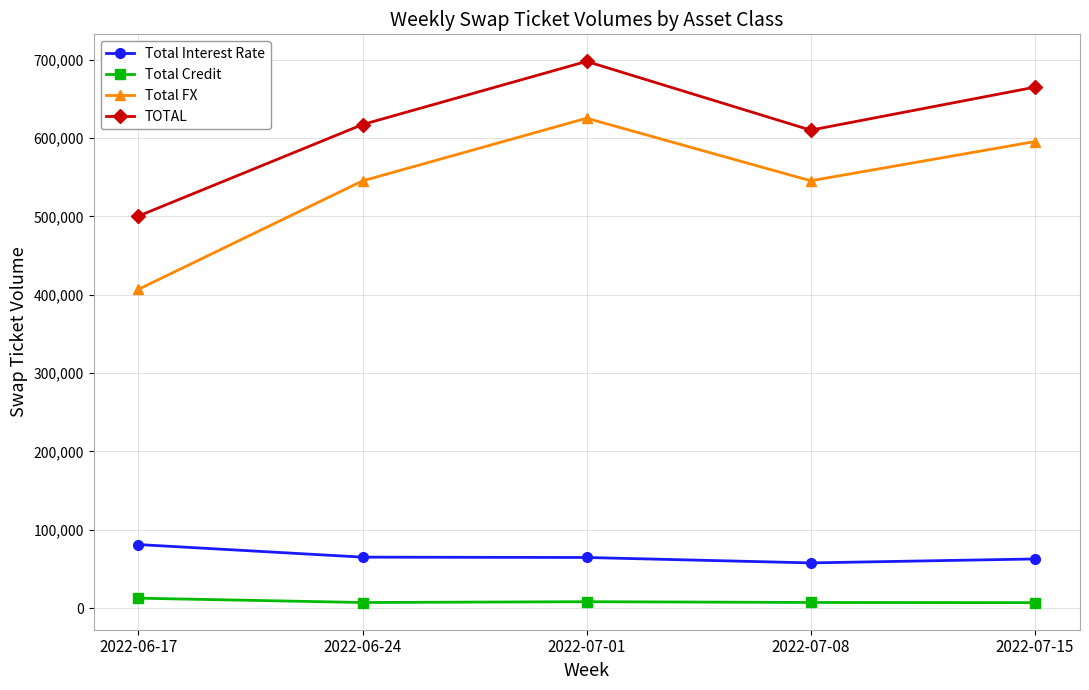

What is the minimum value shown in the chart?

6821